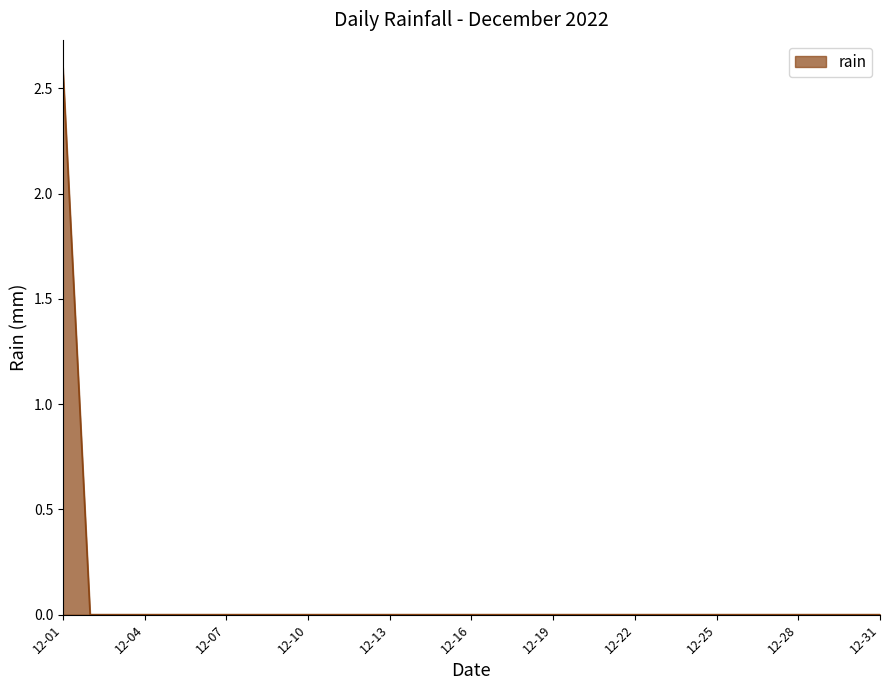

Which category has the highest value across all series?

12-01